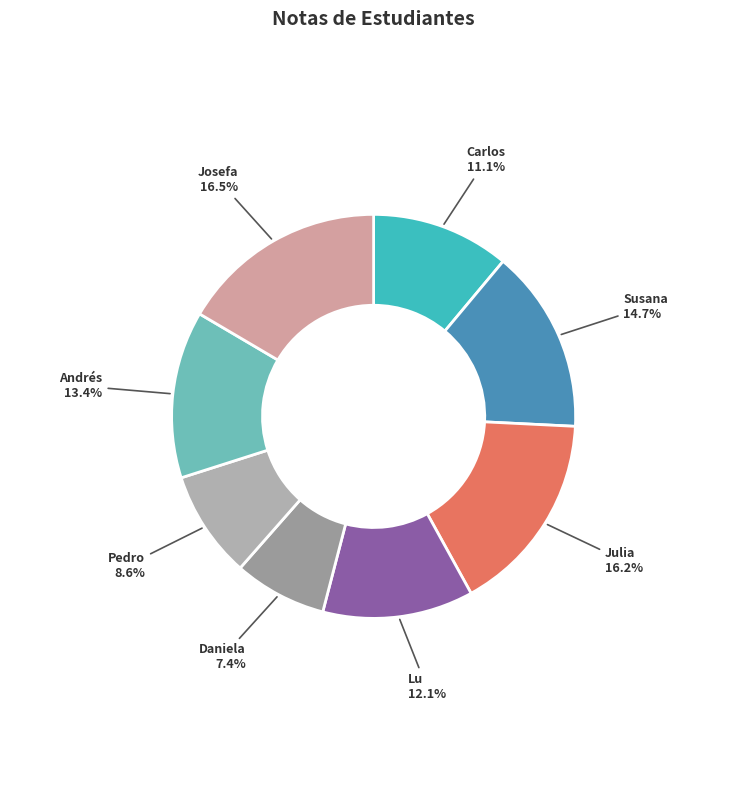

Which slice is the smallest?

Daniela